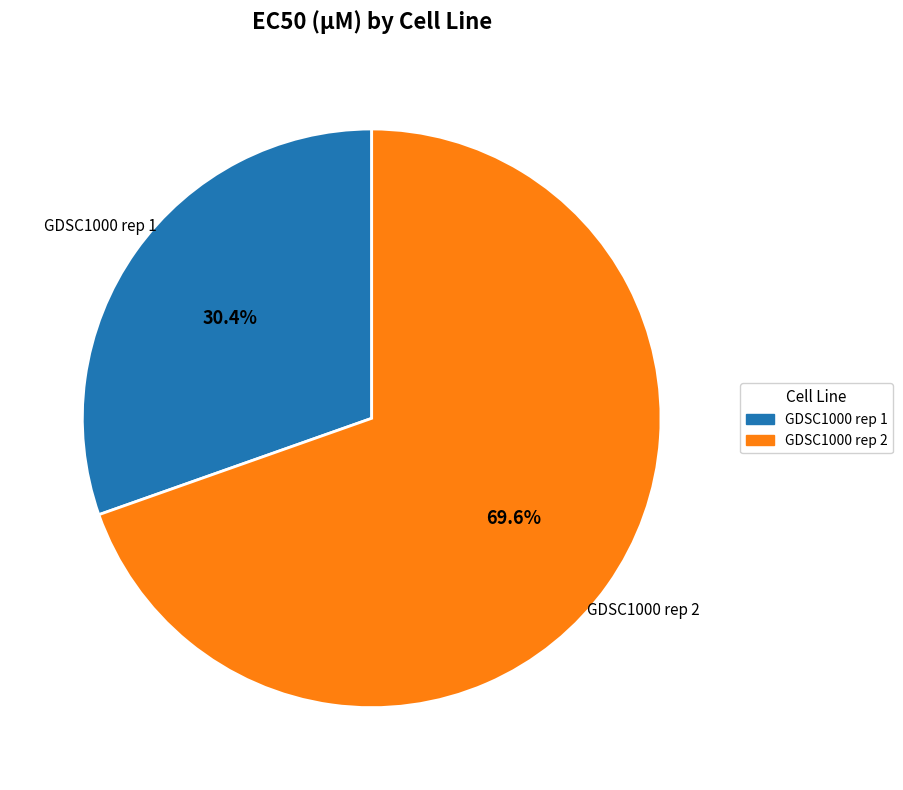

What percentage do GDSC1000 rep 2 and GDSC1000 rep 1 together represent?

100.0%